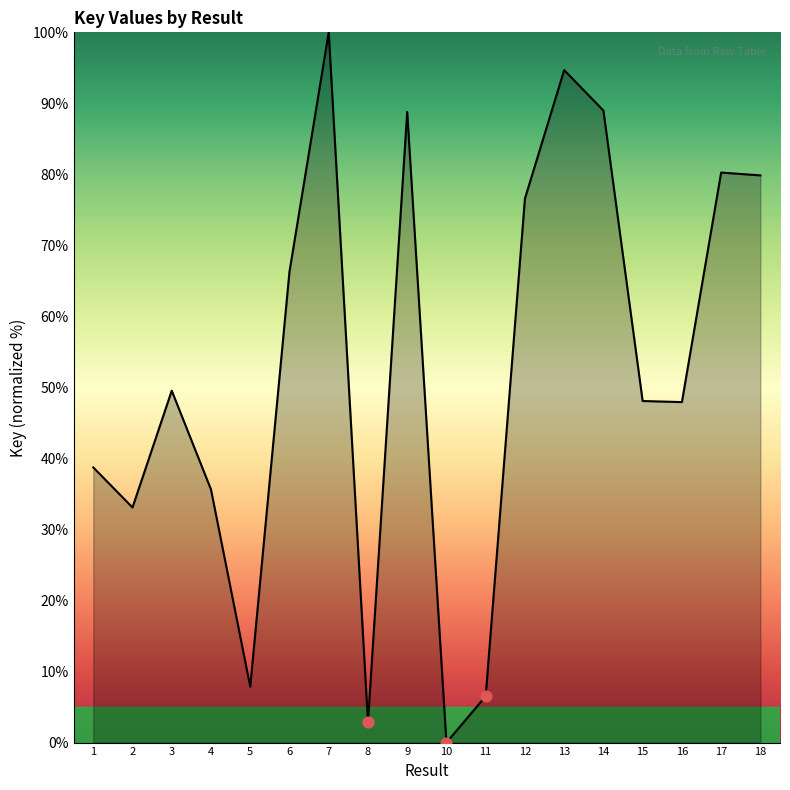

What is the change in value from 1 to 14?

+50.2